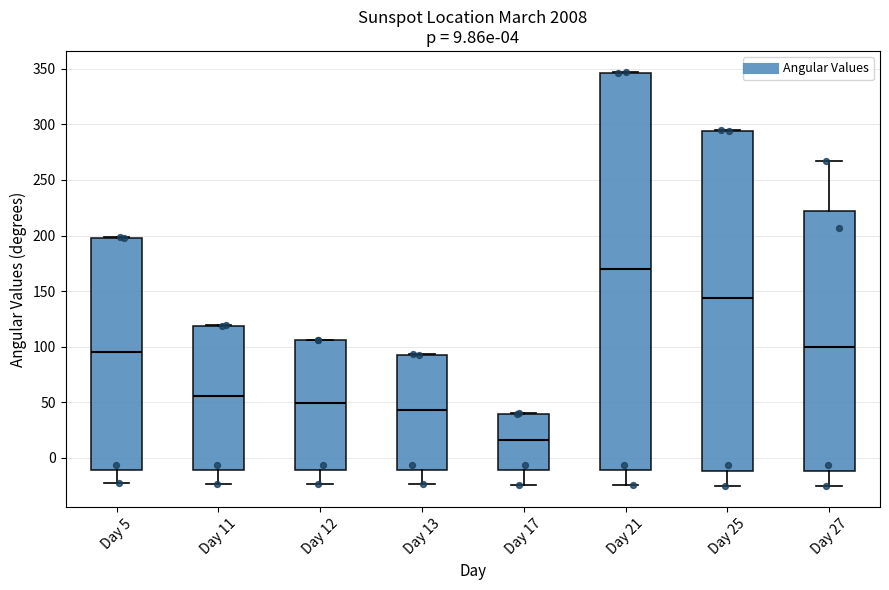

Which box is the tallest, from its lower edge to its upper edge?

Day 21